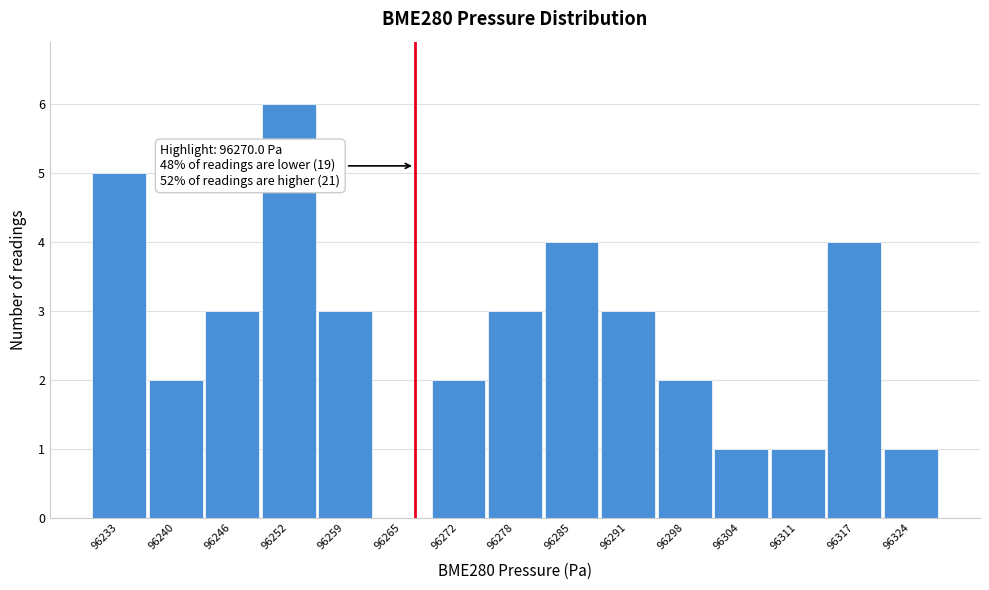

Reading left to right, what are all the values shown in this chart?

96233=5	96240=2	96246=3	96252=6	96259=3	96265=0	96272=2	96278=3	96285=4	96291=3	96298=2	96304=1	96311=1	96317=4	96324=1